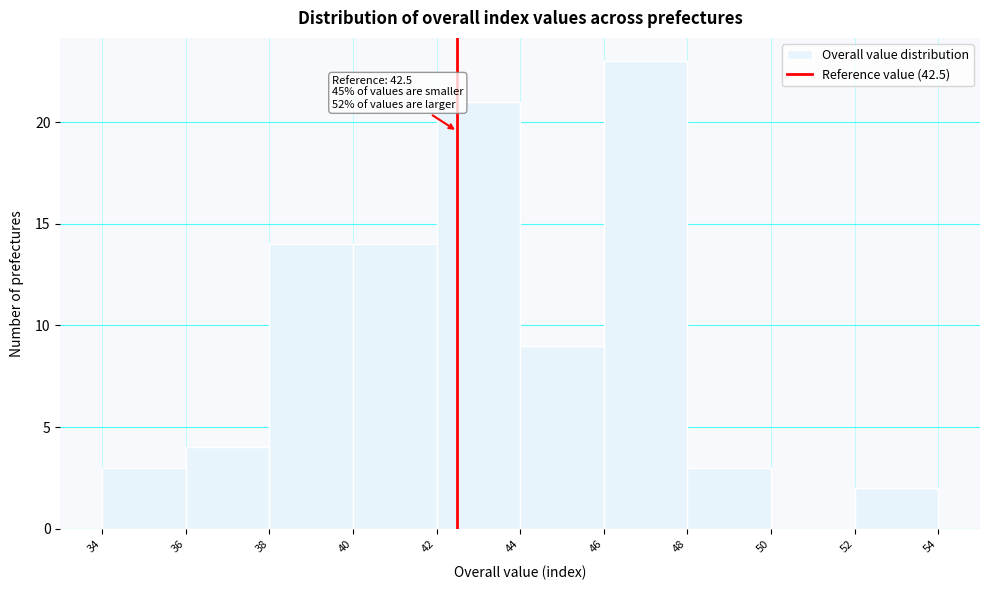

Over which range of the x-axis is the bar tallest?

46 to 48